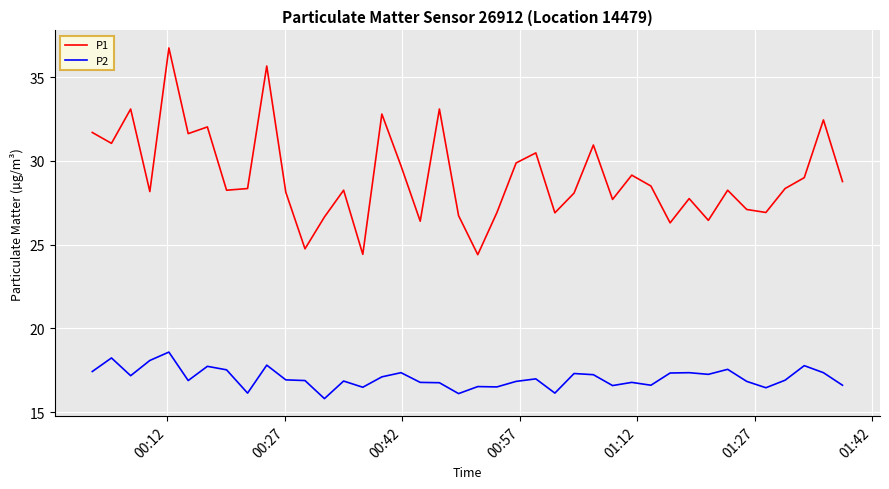

What is the maximum value shown in the chart?

36.8